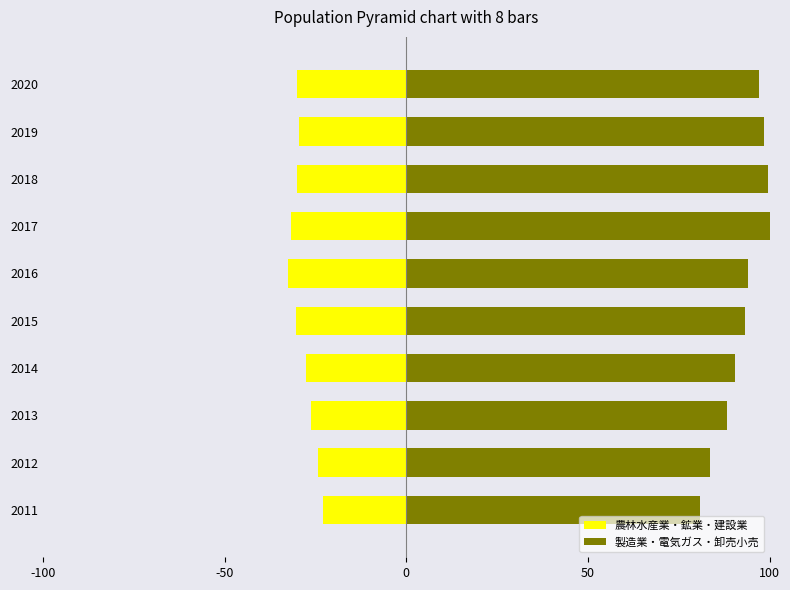

What is the value of the 製造業・電気ガス・卸売小売 bar at the 10th from the left?

97.2